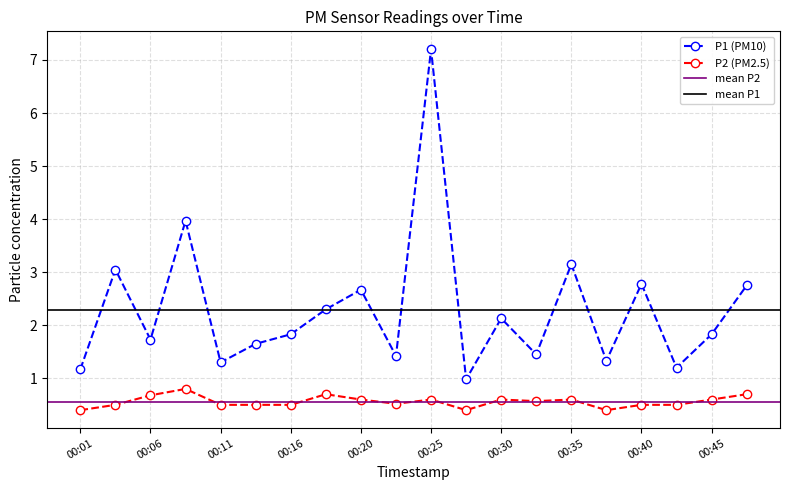

Which series has the largest range (max minus min)?

P1